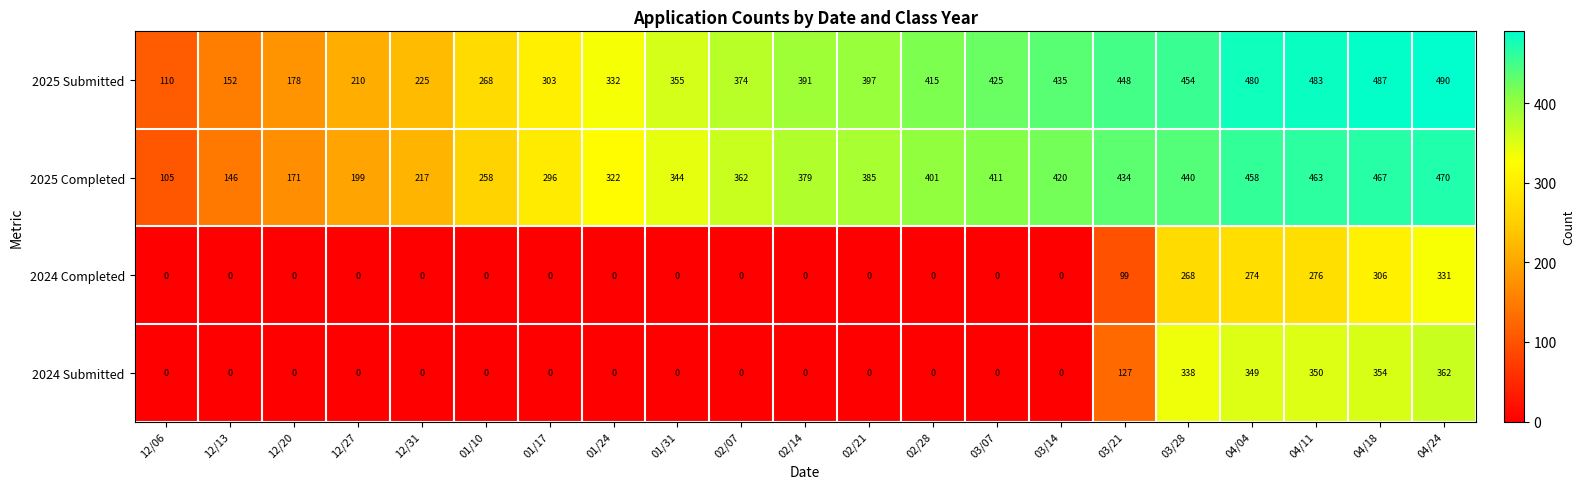

The 2024 Submitted series shows -229 at 12/13. True or false?

False